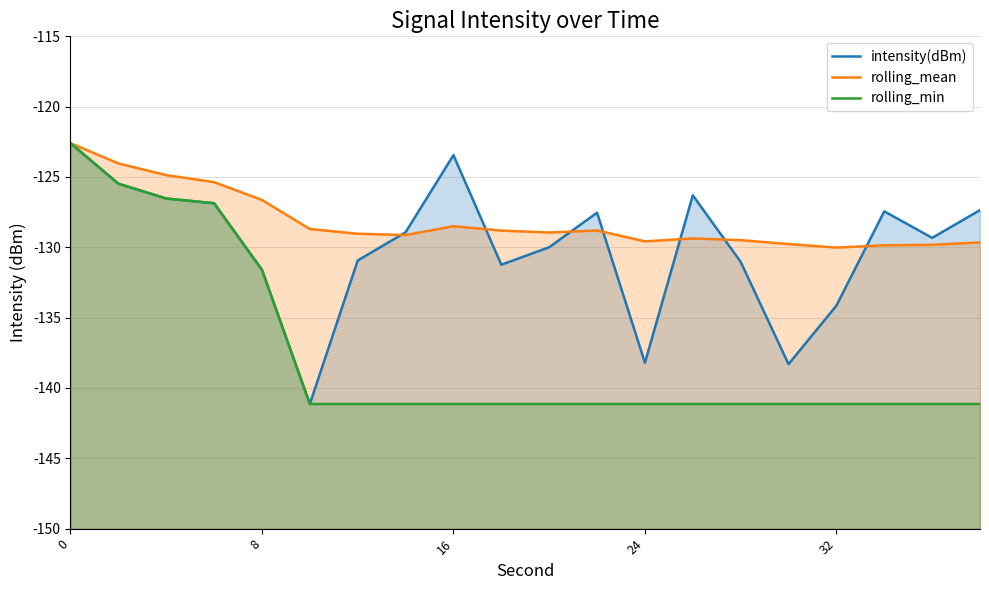

What is the sum of all rolling_mean values?

-2563.0